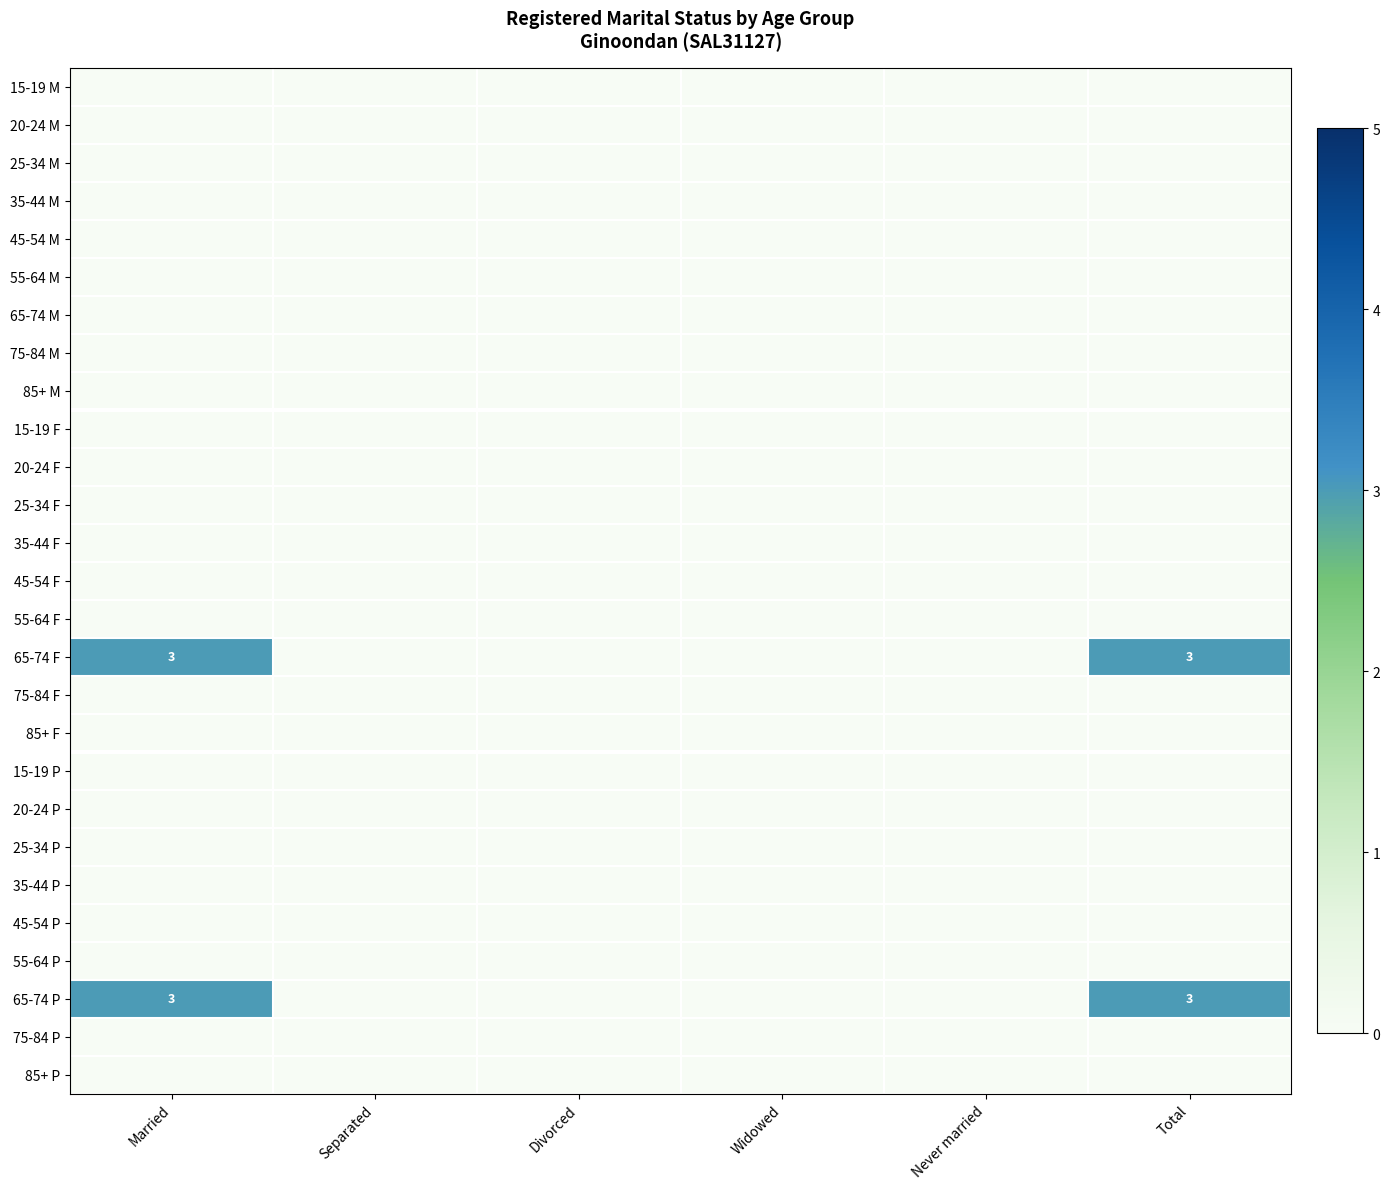

The 85+ P series shows 0 at Divorced. True or false?

True